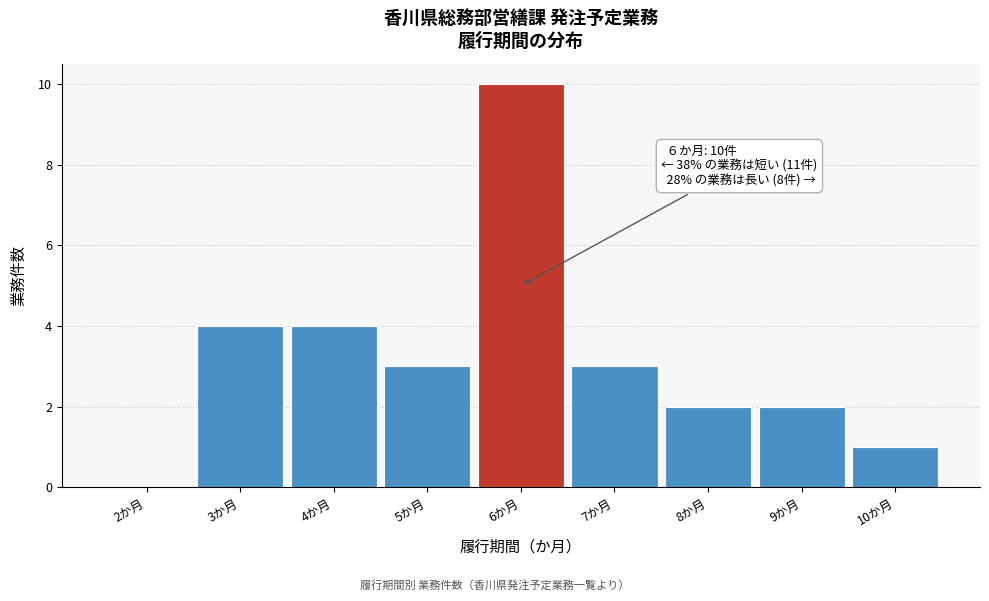

Reading left to right, list all the values displayed in this chart.

2か月=0	3か月=4	4か月=4	5か月=3	6か月=10	7か月=3	8か月=2	9か月=2	10か月=1